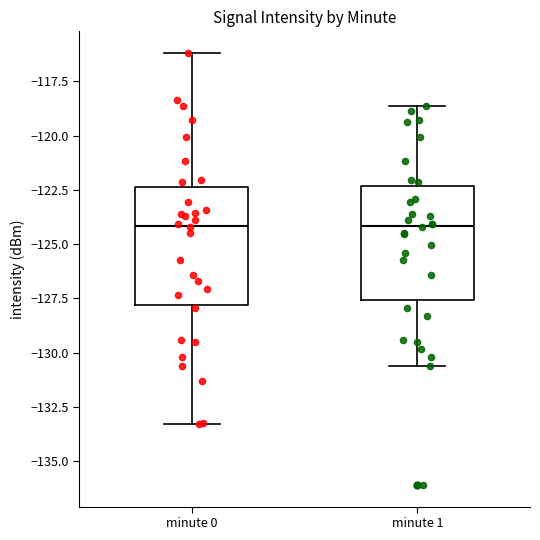

Where is the upper edge of the box for minute 1 on the y-axis? The values are not printed on the chart, so give them approximately, as read against the axis.

-122.5